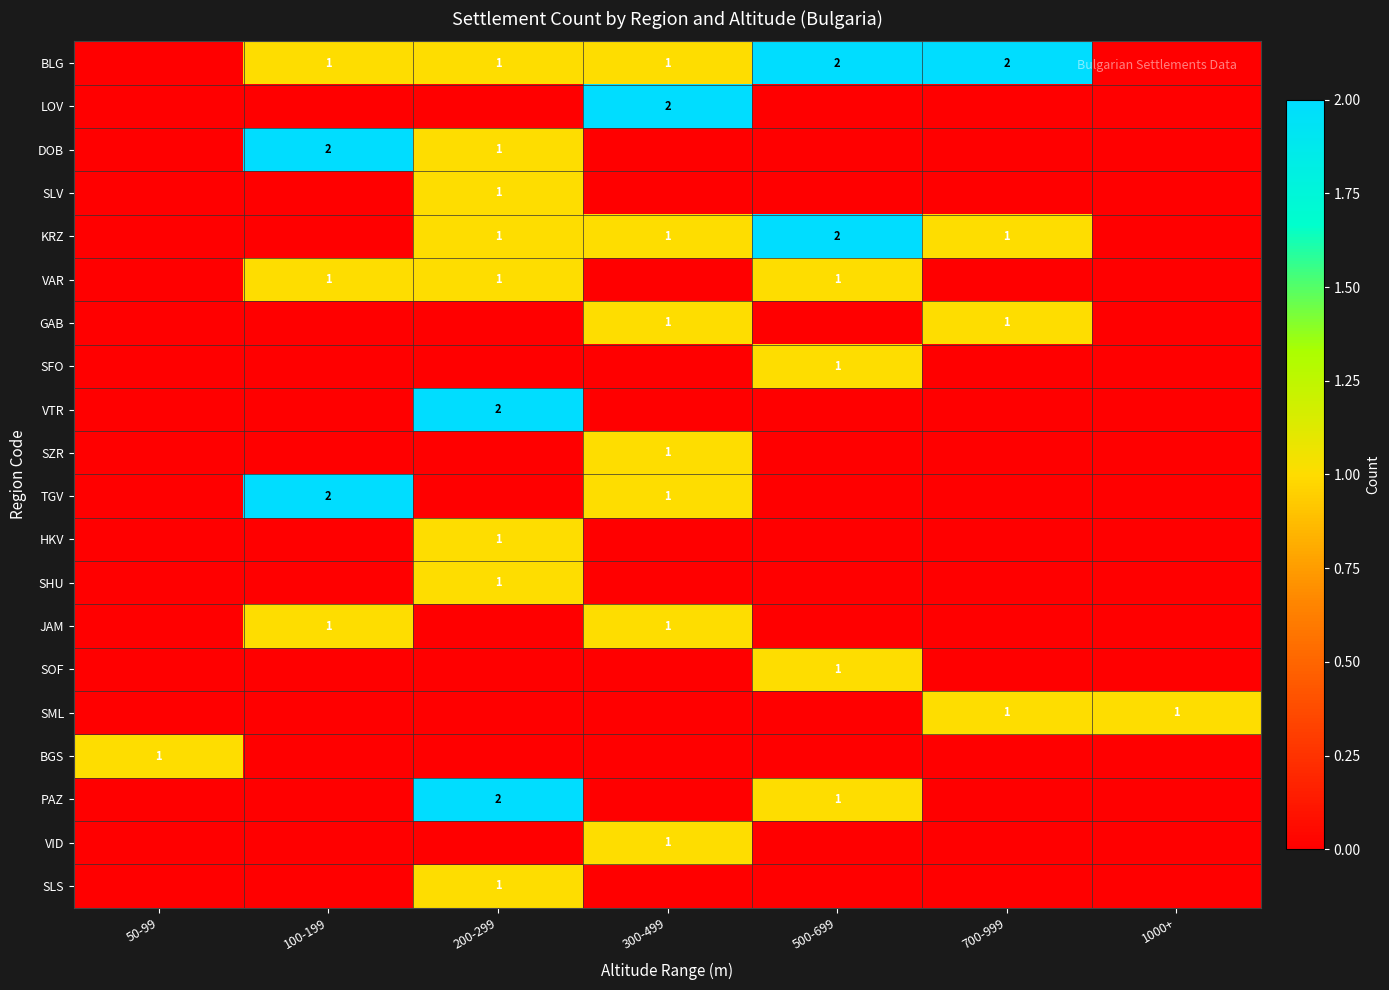

What is the difference between the highest and lowest values at 50-99?

1